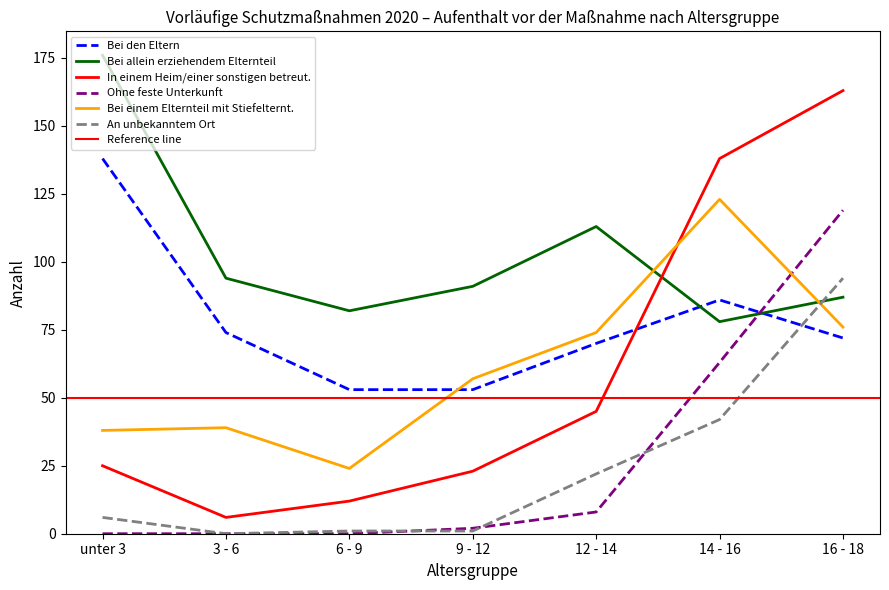

True or false: Bei den Eltern and In einem Heim/einer sonstigen betreut. cross at least once.

True